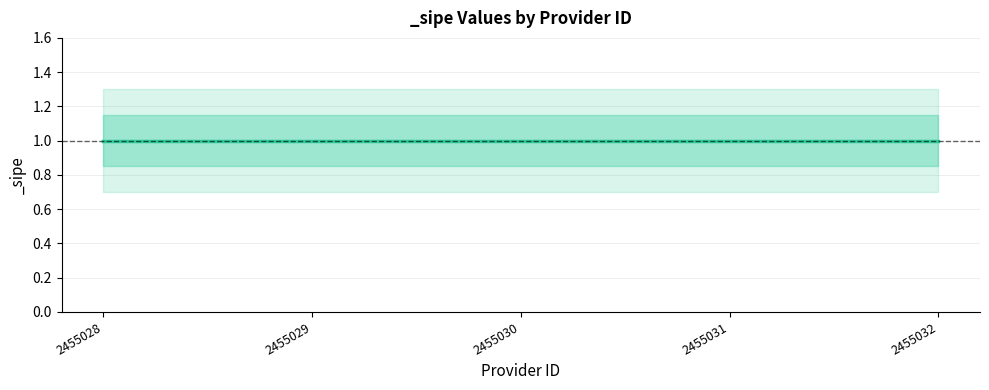

Where is _sipe_lower2 nearest to the value 0?

2455028